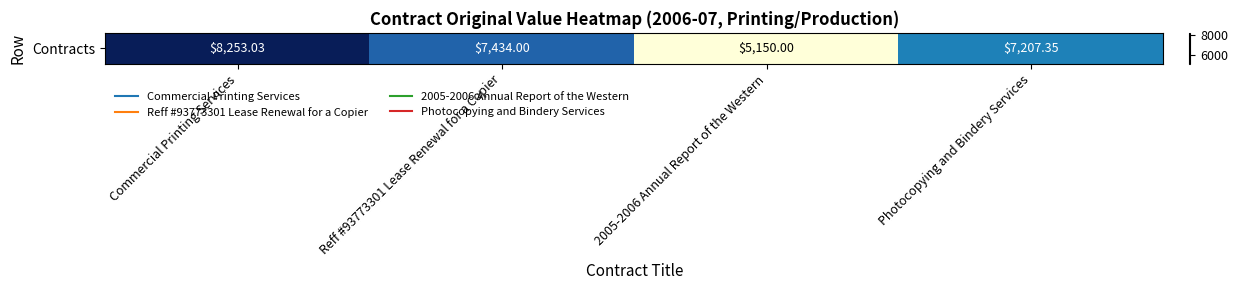

Which has a higher value, 2005-2006 Annual Report of the Western or Photocopying and Bindery Services?

Photocopying and Bindery Services